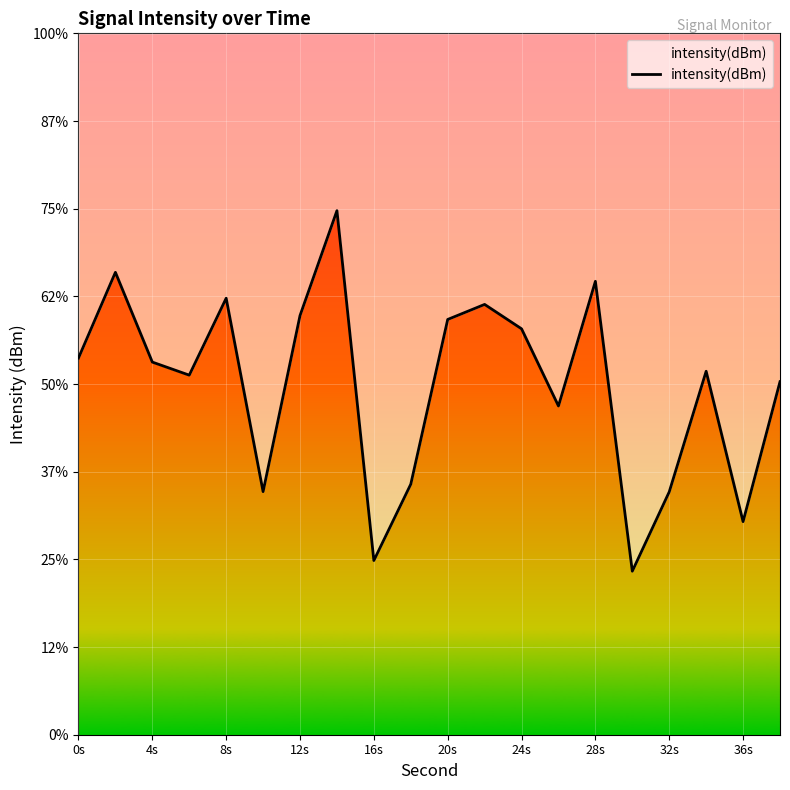

Is this an area chart (filled region under the line)?

Yes